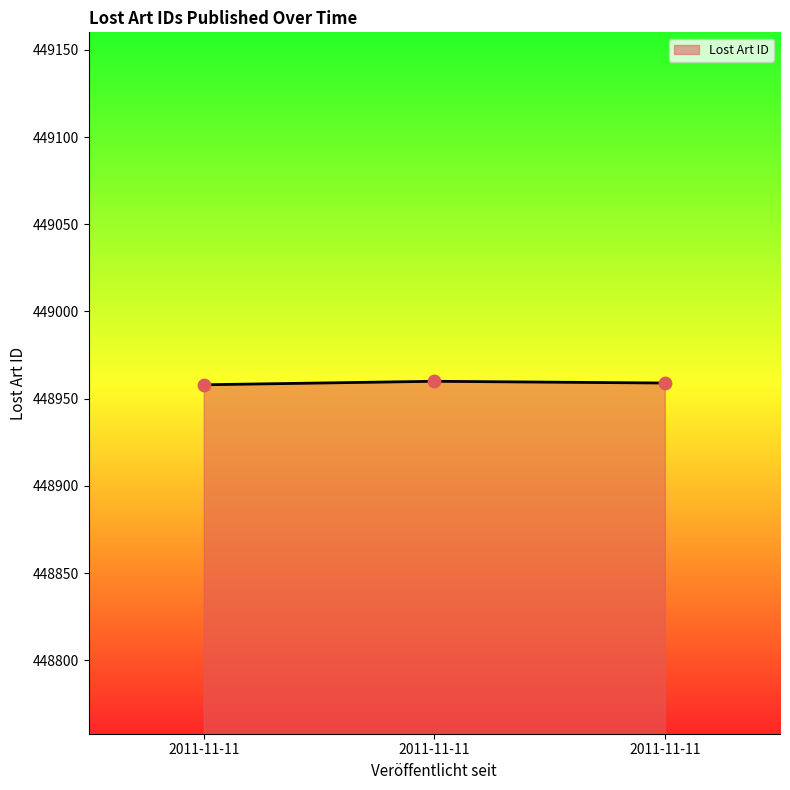

Between 2011-11-11 and 2011-11-11, which is larger?

2011-11-11